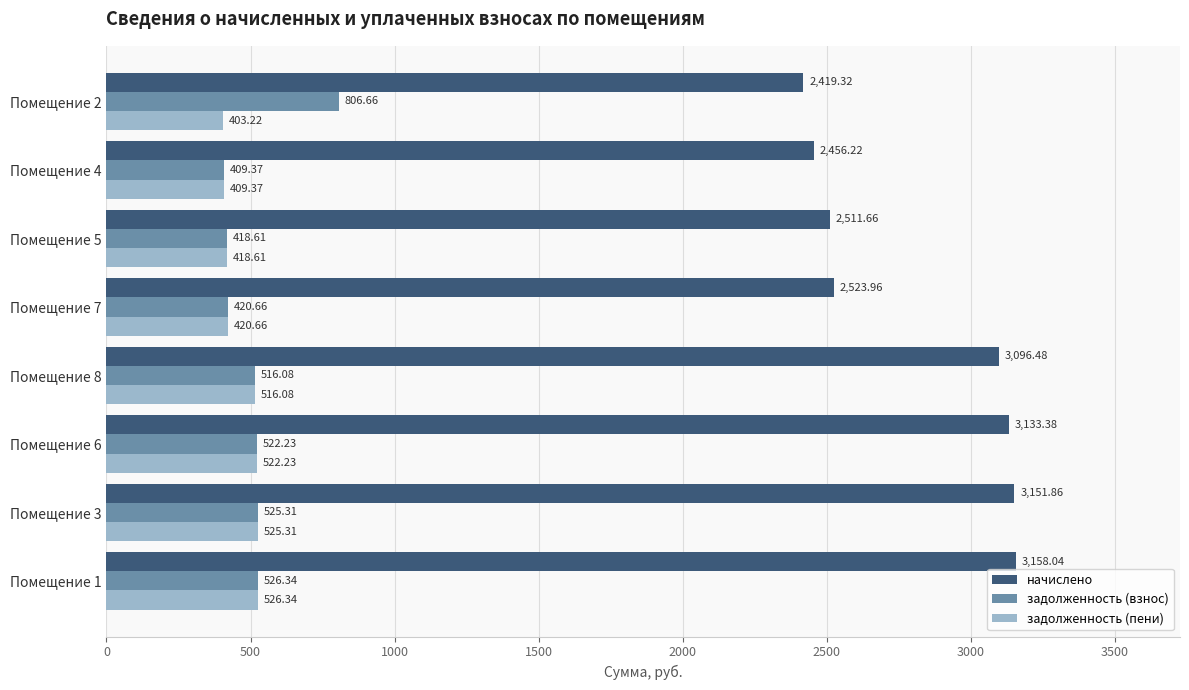

List the series in order of their peak value, lowest first.

задолженность (пени), задолженность (взнос), начислено